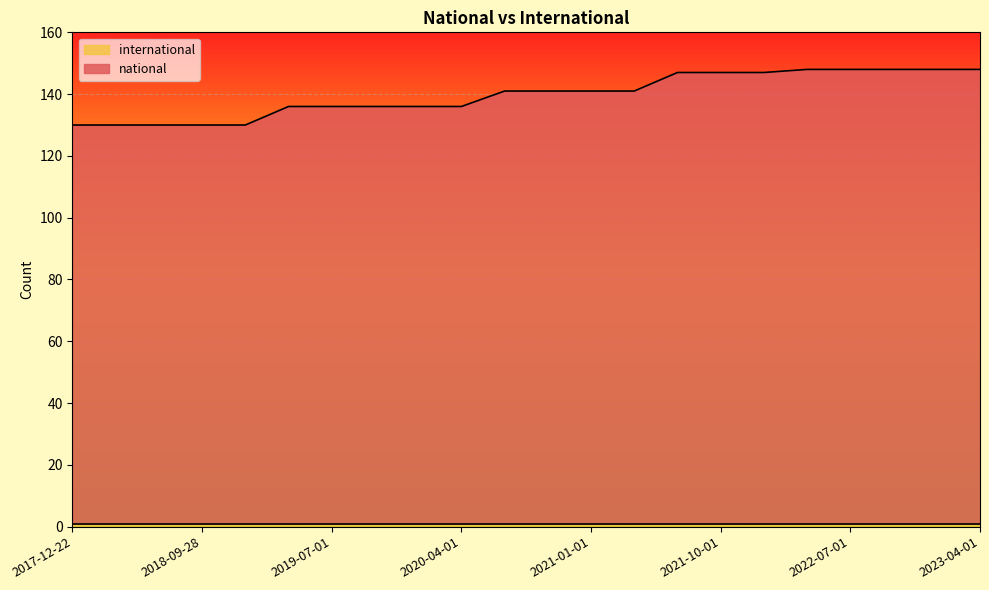

What is the sum of all values?

3075